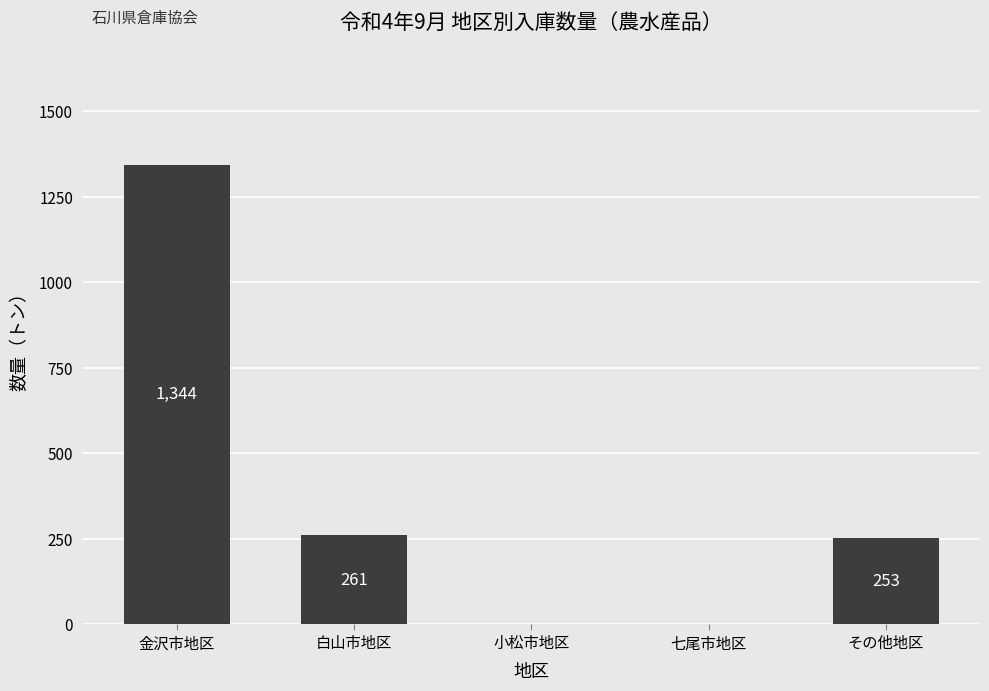

At which label does the data first exceed 253?

金沢市地区